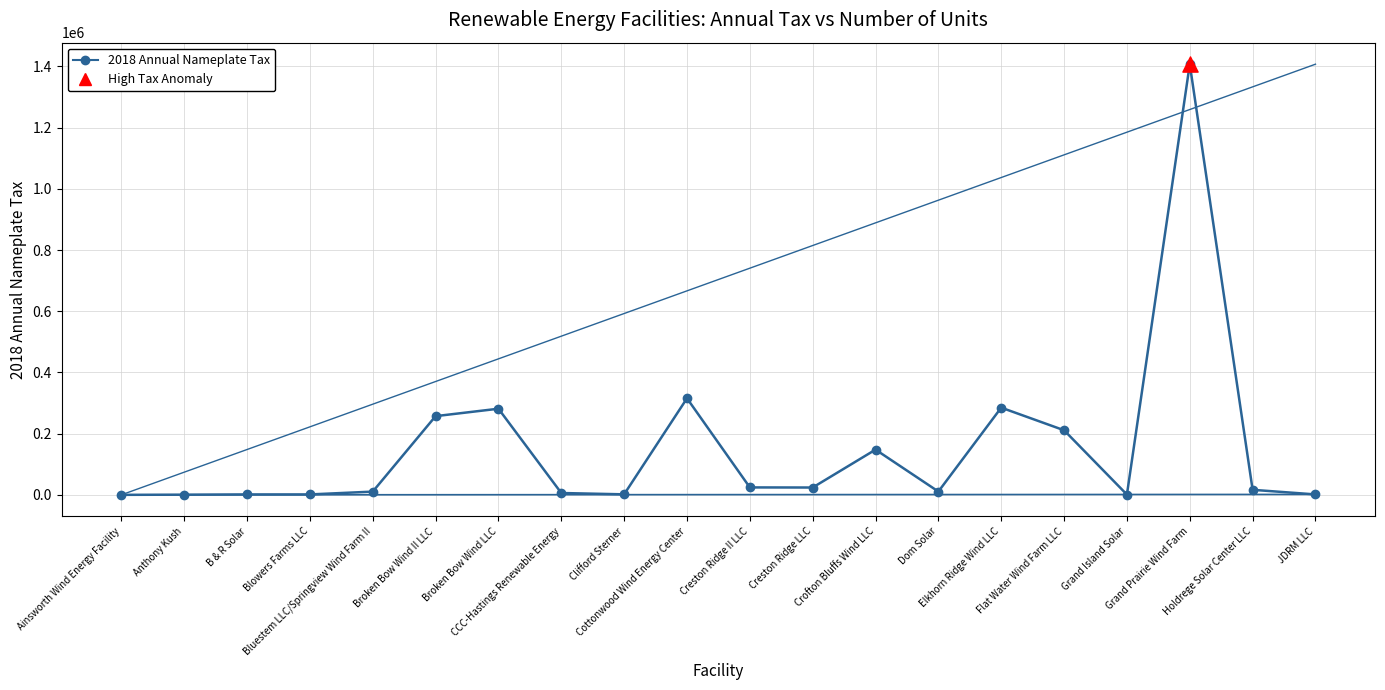

What is the greatest value displayed?

1407200.0